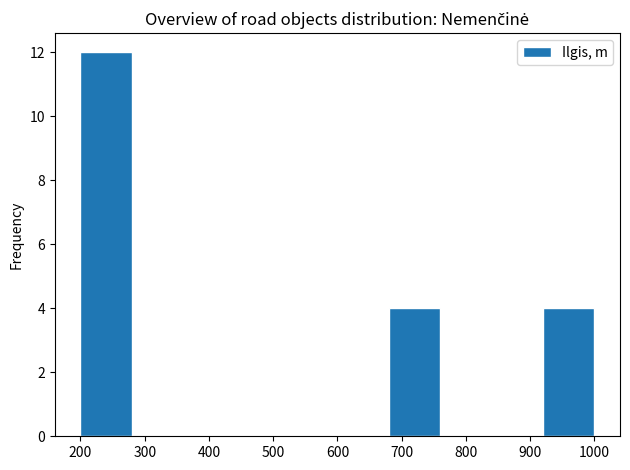

Reading left to right, transcribe this chart: for each bar, give the range it covers on the x-axis and its height. The values are not printed on the chart, so give them approximately, as read against the axis.

200 to 280: 12
280 to 360: 0
360 to 440: 0
440 to 520: 0
520 to 600: 0
600 to 680: 0
680 to 760: 4
760 to 840: 0
840 to 920: 0
920 to 1000: 4